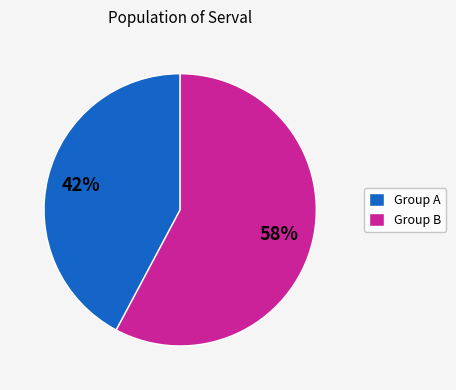

What is the smallest slice in the pie chart?

Group A